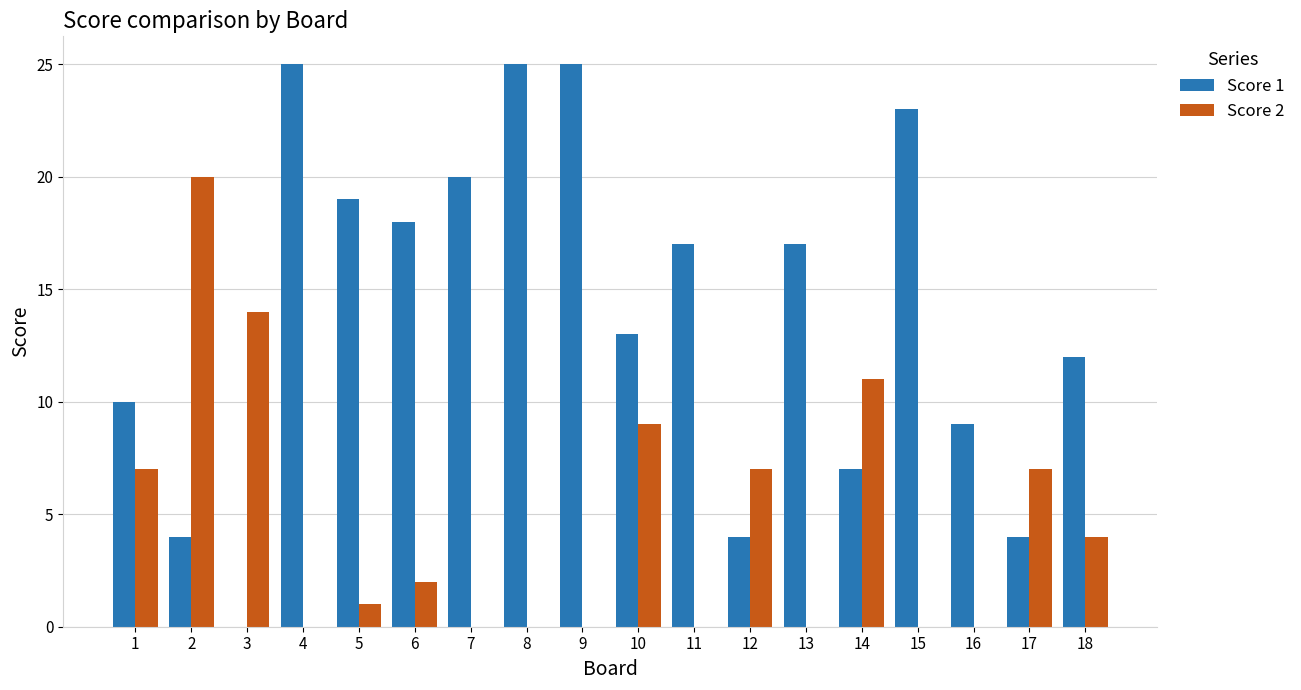

Between 2 and 9, which series saw the biggest shift?

Score 1